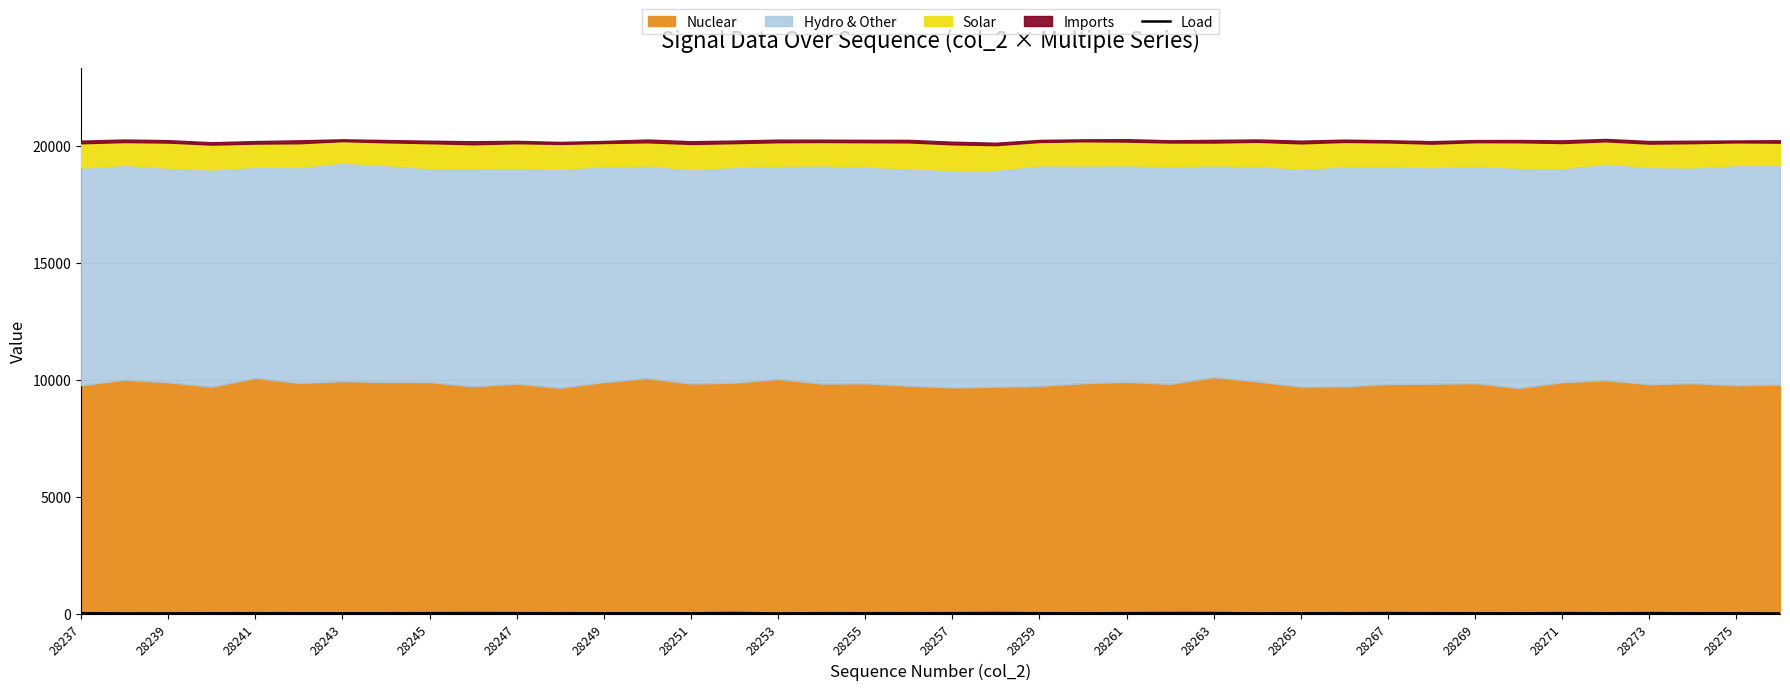

How many categories are shown in the chart?

40